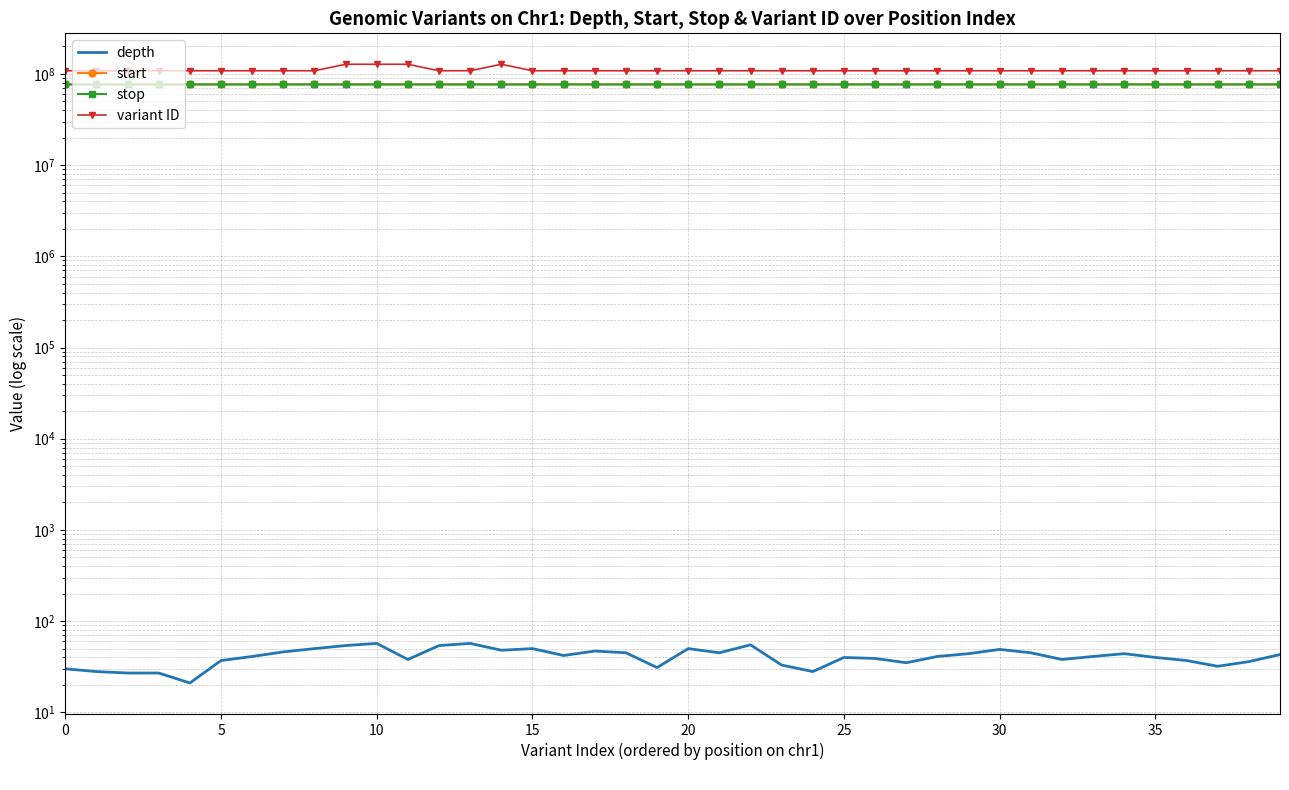

True or false: stop has more than 2 interior local peaks.

False